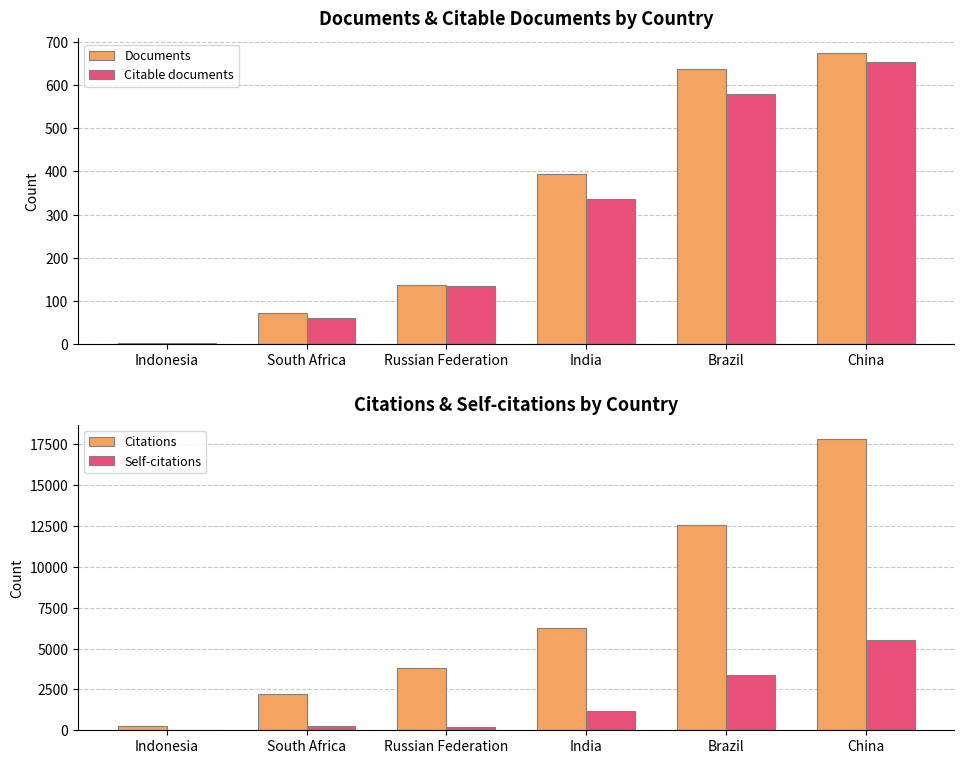

Reading left to right, transcribe all the data shown in this chart.

Documents: Indonesia=3	South Africa=71	Russian Federation=137	India=395	Brazil=636	China=674
Citable documents: Indonesia=3	South Africa=60	Russian Federation=135	India=337	Brazil=578	China=654
Citations: Indonesia=247	South Africa=2217	Russian Federation=3806	India=6237	Brazil=12547	China=17829
Self-citations: Indonesia=0	South Africa=255	Russian Federation=189	India=1197	Brazil=3370	China=5530